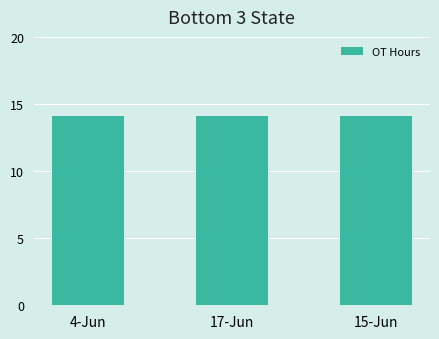

What is the average value?

14.1